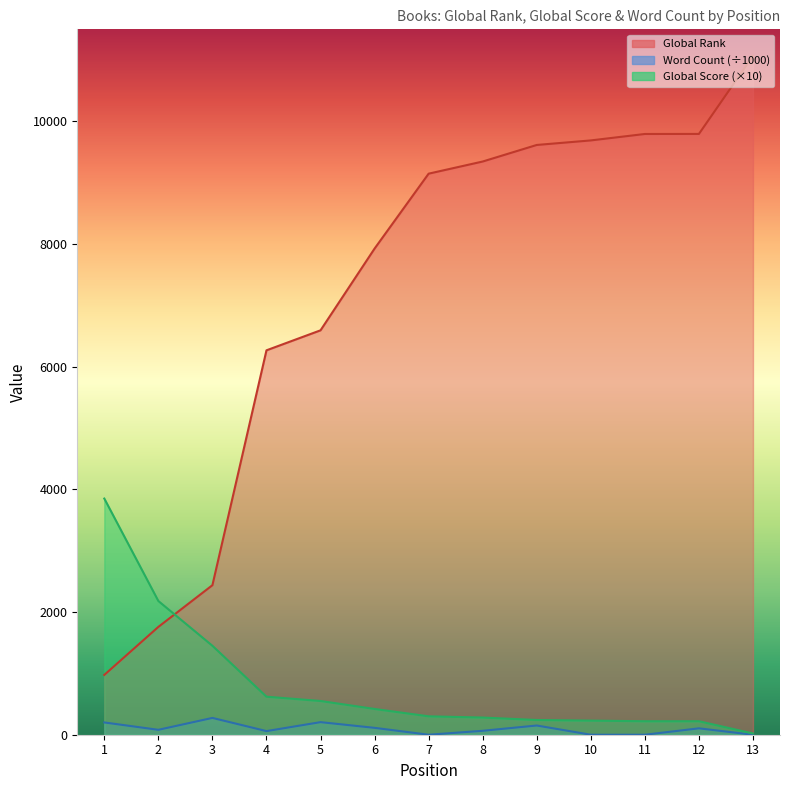

True or false: Global Rank and Global Score cross at least once.

True